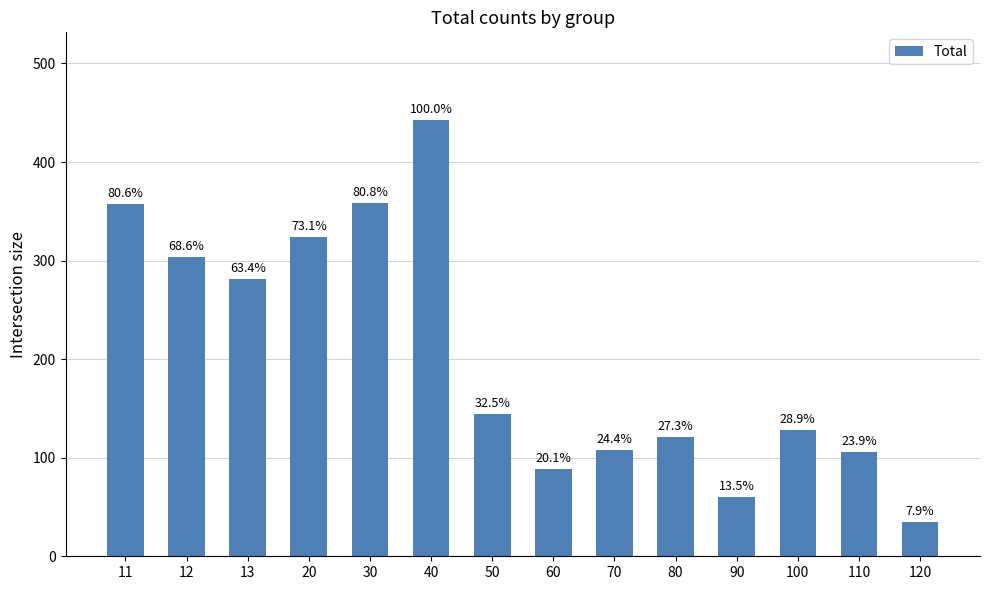

Does the chart contain stacked bars?

No